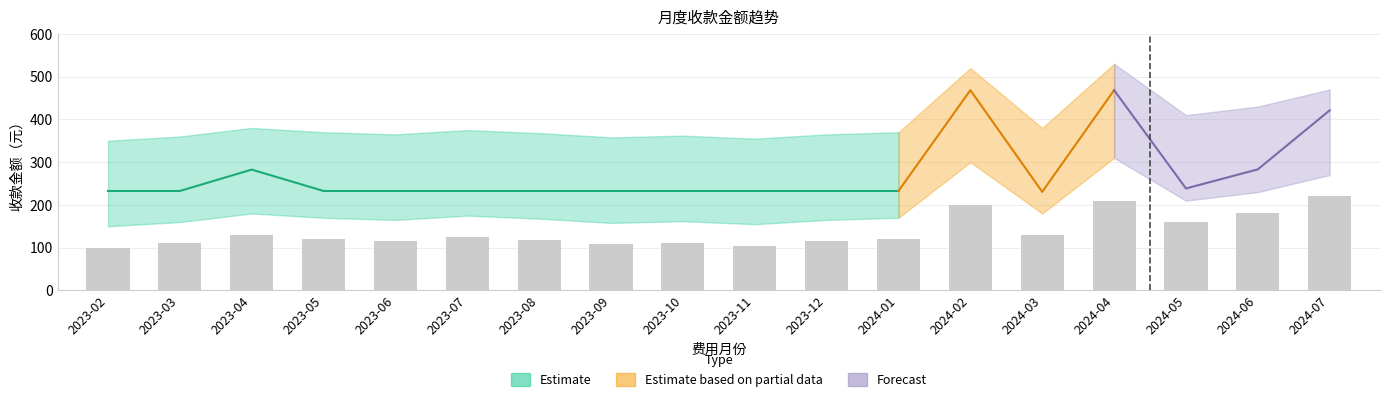

Between 2024-05 and 2023-09, which is larger?

2024-05